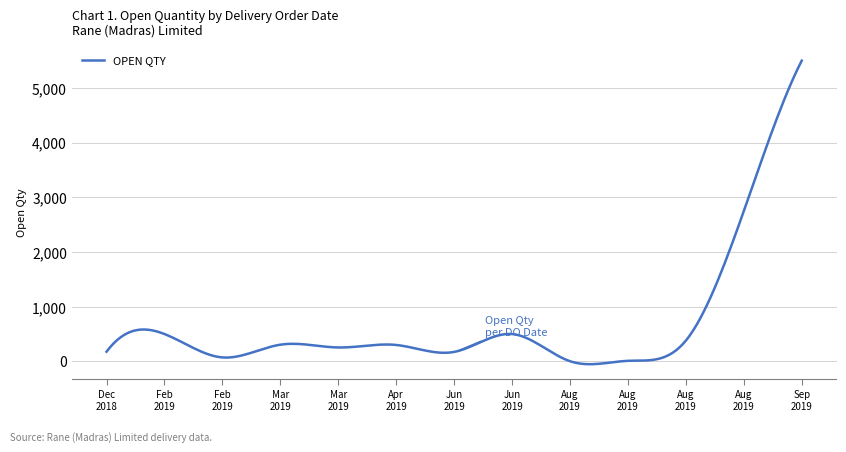

The chart shows a value of 254 at 07/03/2019. True or false?

True